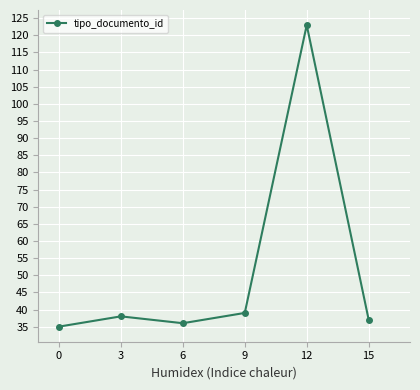

How many points are lower than both their immediate neighbors (excluding endpoints)?

1